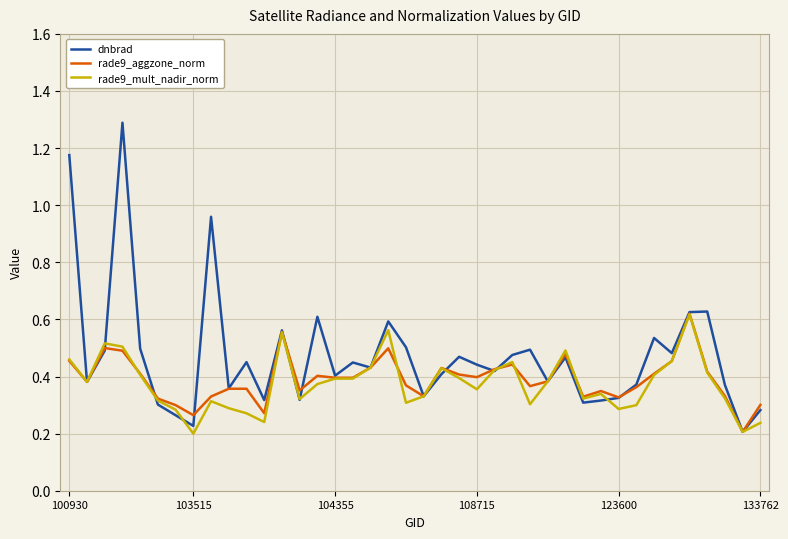

Which series has the widest spread of values?

dnbrad